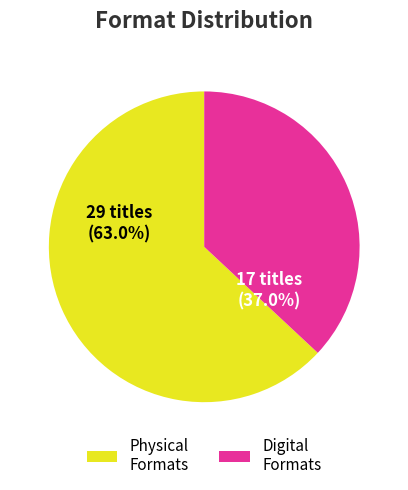

Which slice is the largest?

Physical Formats